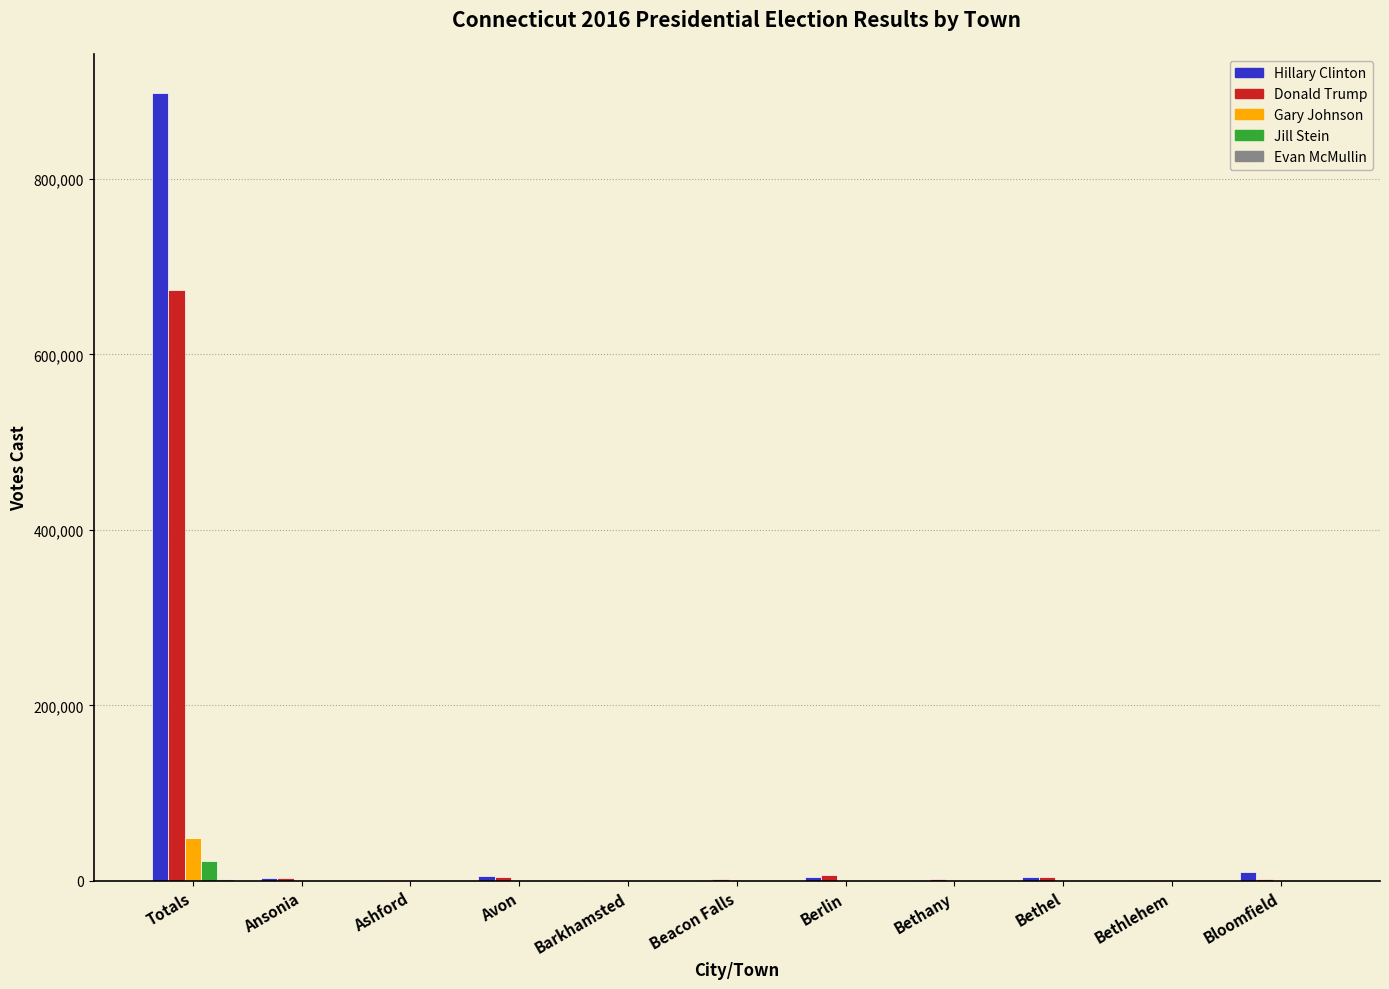

At which category is the sum across all series the highest?

Totals